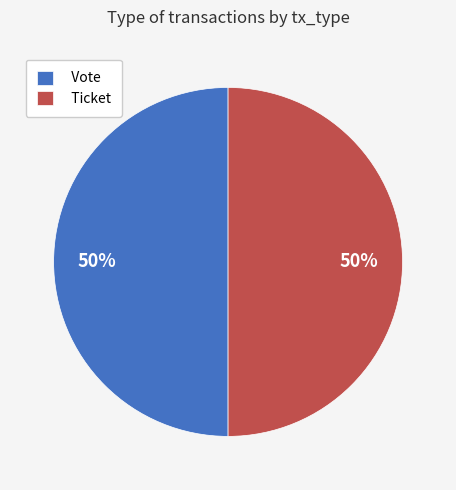

To the nearest percent, what is the difference between the Vote and Ticket slice percentages?

0%